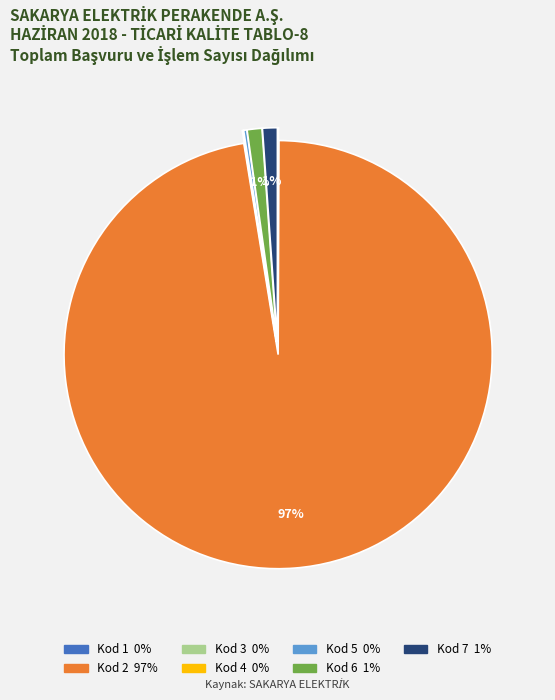

Is it true that Kod 7 is 1% of the pie?

True